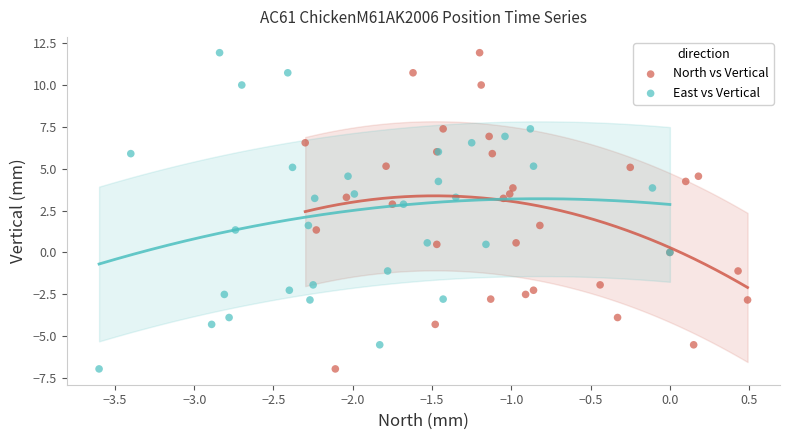

What are all the series names shown in the legend?

North vs Vertical, East vs Vertical